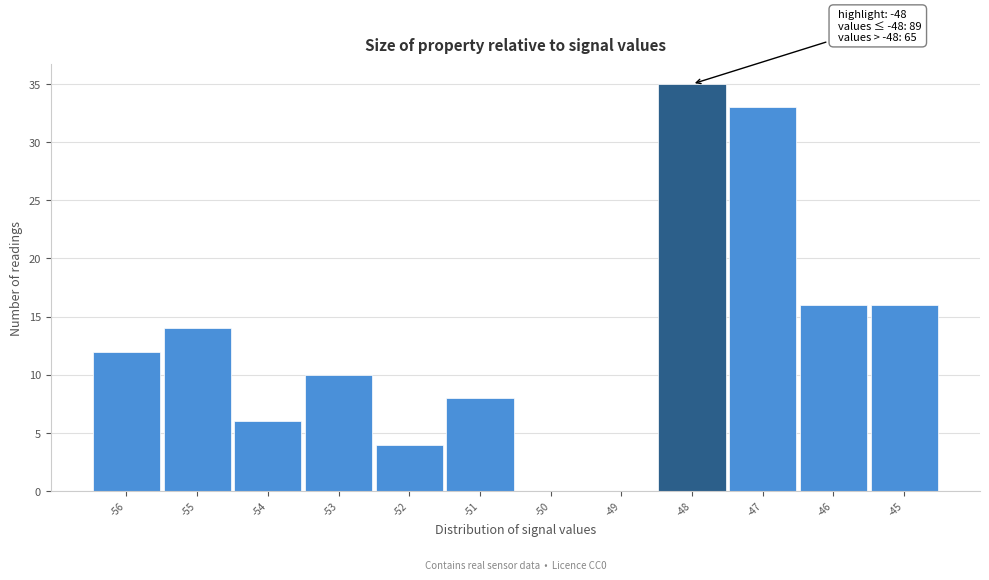

Over which range of the x-axis is the bar tallest?

-48.5 to -47.5